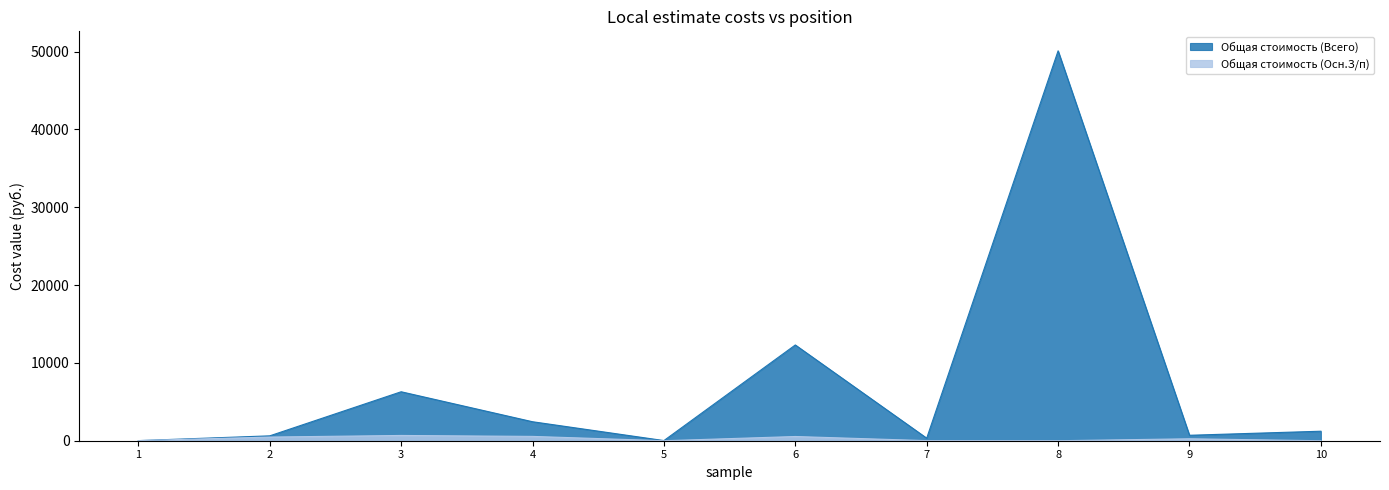

Rank the series at 4 from lowest to highest value.

Общая стоимость (Осн.З/п), Общая стоимость (Всего)